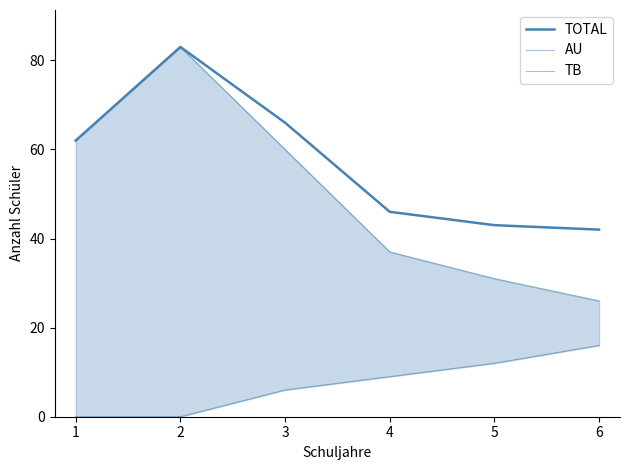

Which series has the widest spread of values?

AU